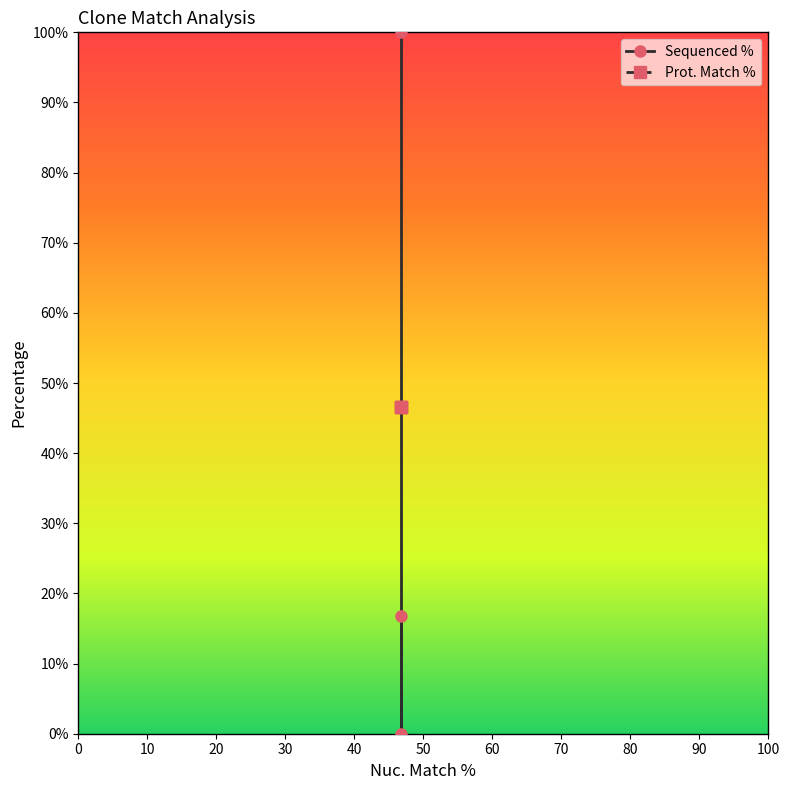

What is the difference between the second highest and minimum values in the Sequenced % series?

16.8